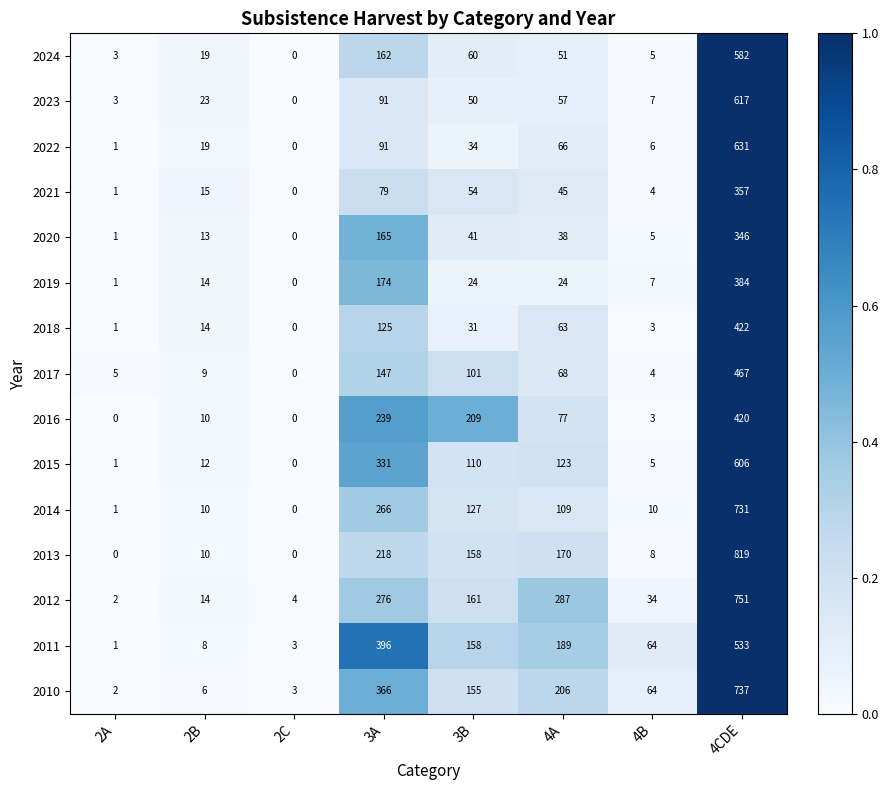

What is the highest value of the 2012 series?

751